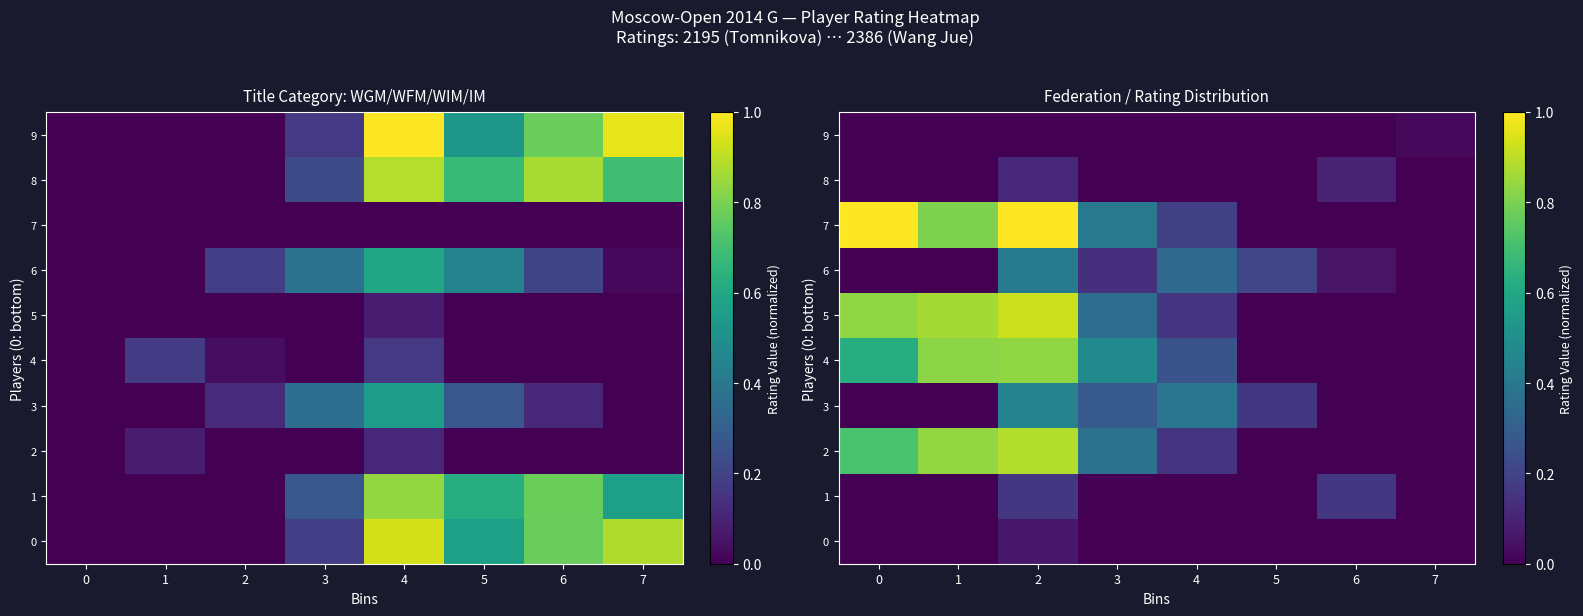

Which series has the widest spread of values?

7